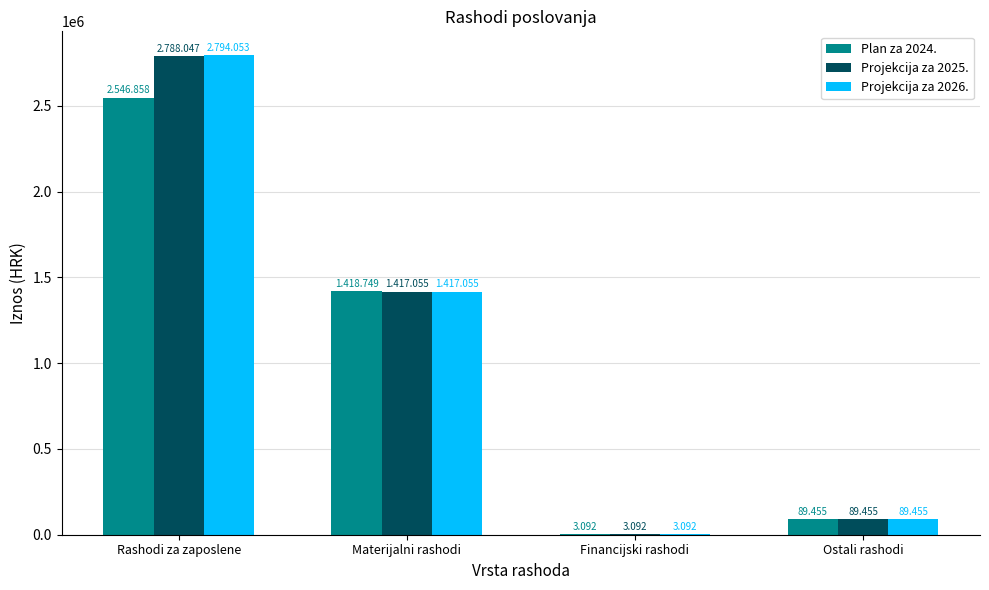

How many groups of bars are there?

4